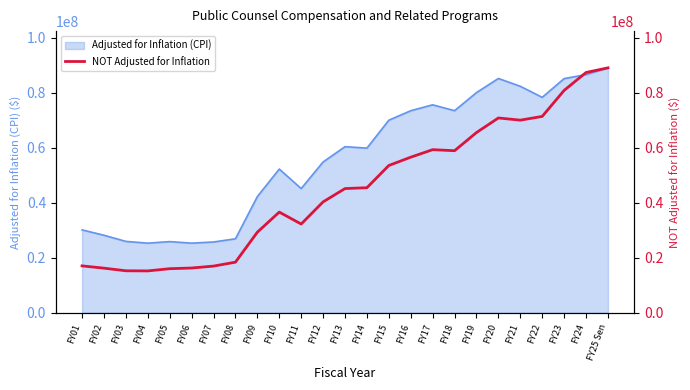

True or false: the data has more than 0 interior local peaks.

True